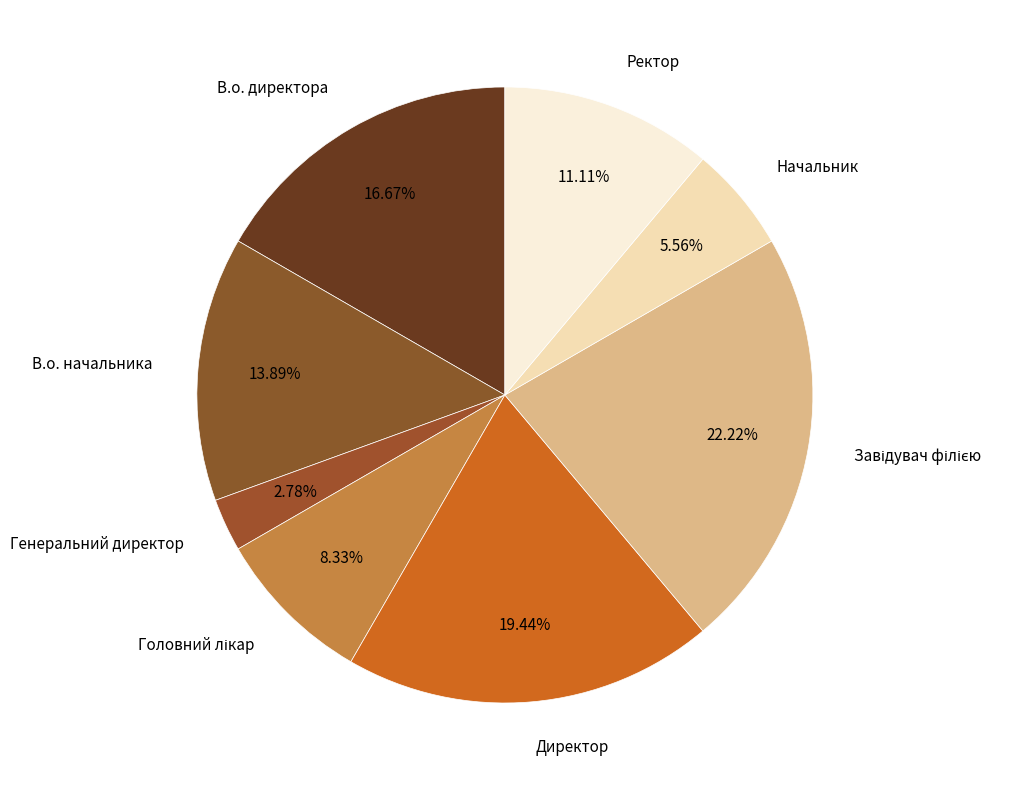

To the nearest percent, what portion does Начальник represent?

6%